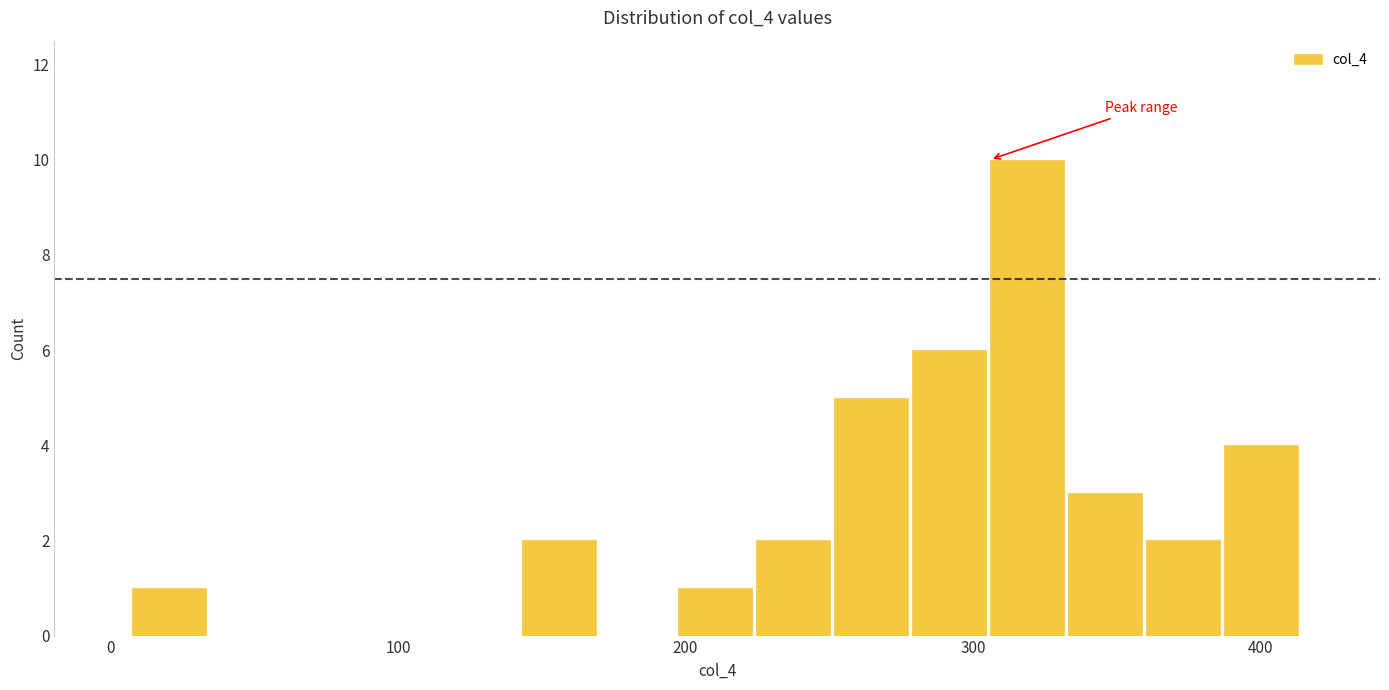

Around what value on the x-axis is the tallest bar? Give the approximate position of its centre, as read against the axis.

320